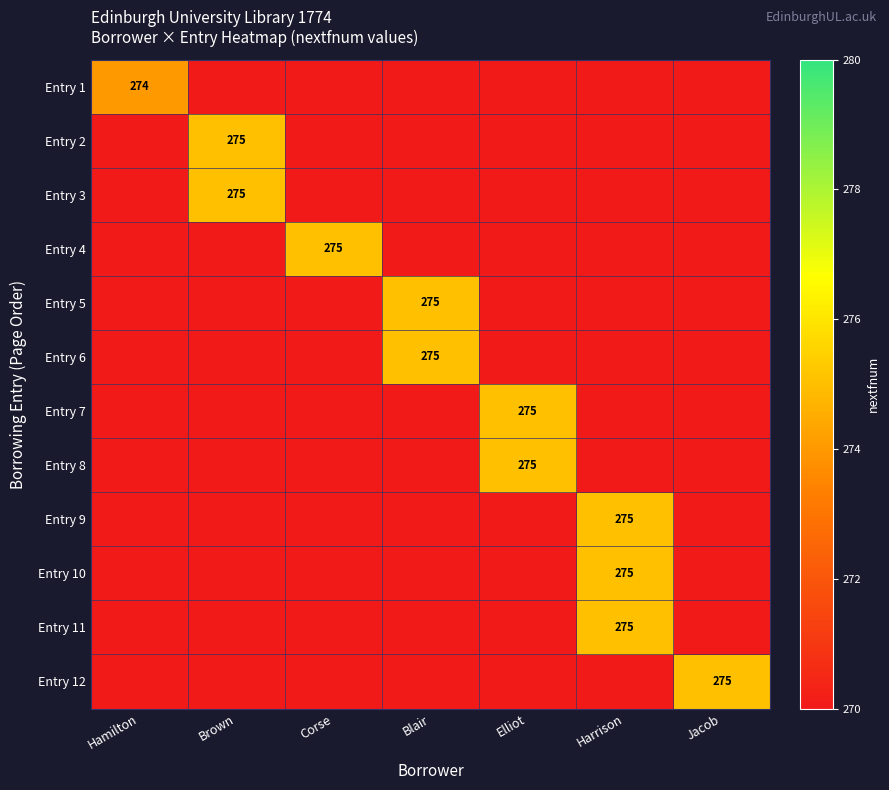

What is the maximum value shown in the chart?

275.0